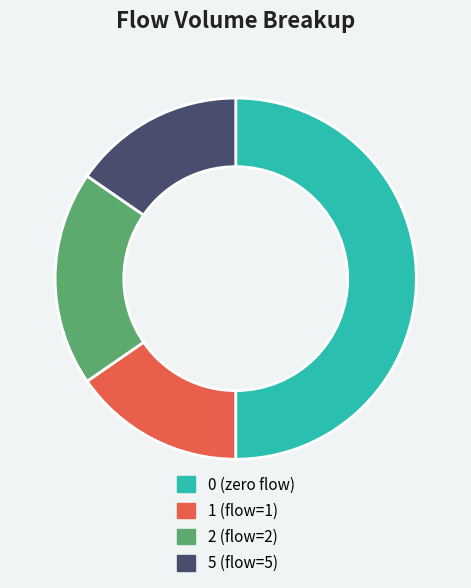

The 2 slice represents 19% of the pie. True or false?

True